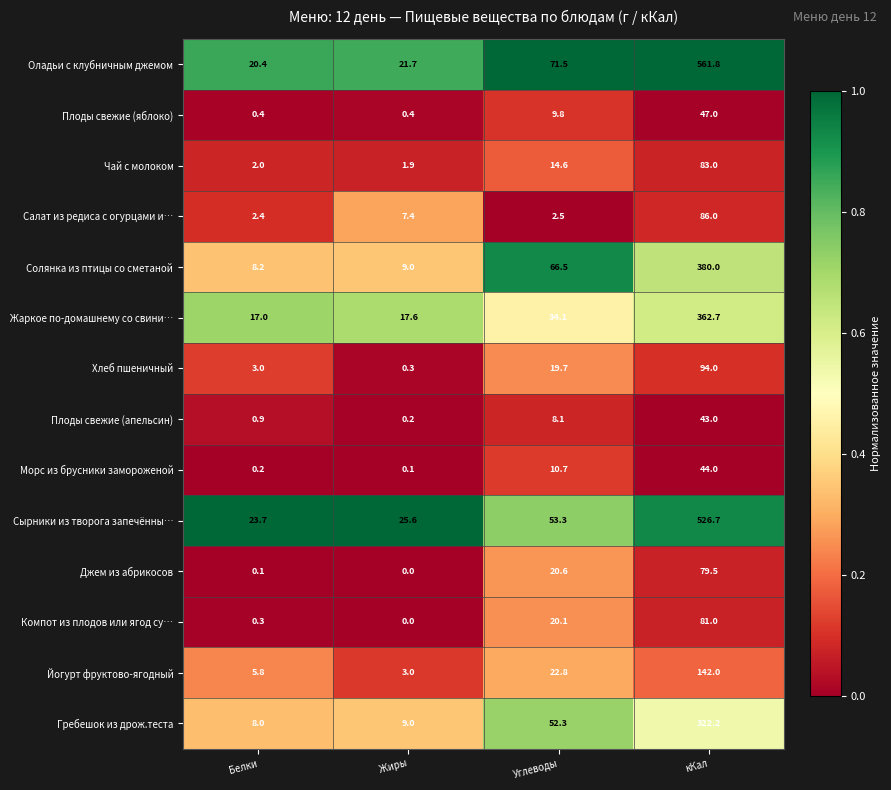

True or false: Плоды свежие (яблоко) has a value of 6.3 at Углеводы.

False